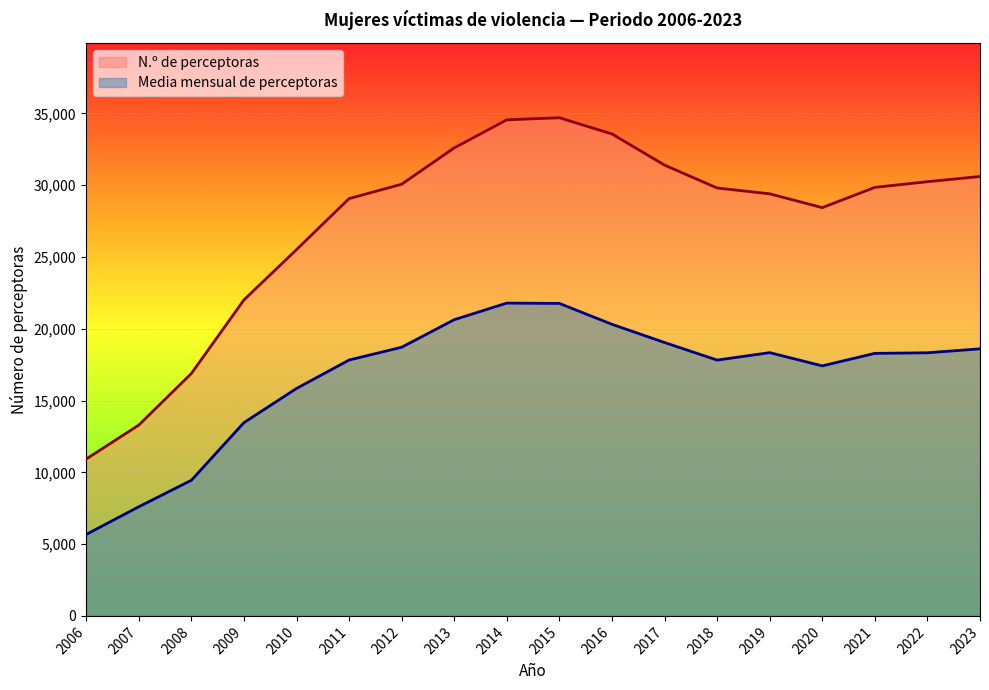

Reading right to left, transcribe all the data shown in this chart.

N.º de perceptoras: 30603.0	30241.0	29845.0	28435.0	29396.0	29802.0	31398.0	33565.0	34695.0	34550.0	32596.0	30065.0	29065.0	25512.0	22010.0	16883.0	13291.0	10924.0
Media mensual de perceptoras: 18599.7	18325.2	18284.5	17412.3	18334.4	17815.7	19039.1	20309.0	21763.1	21785.3	20630.9	18710.7	17819.7	15839.9	13461.3	9444.8	7601.8	5673.2